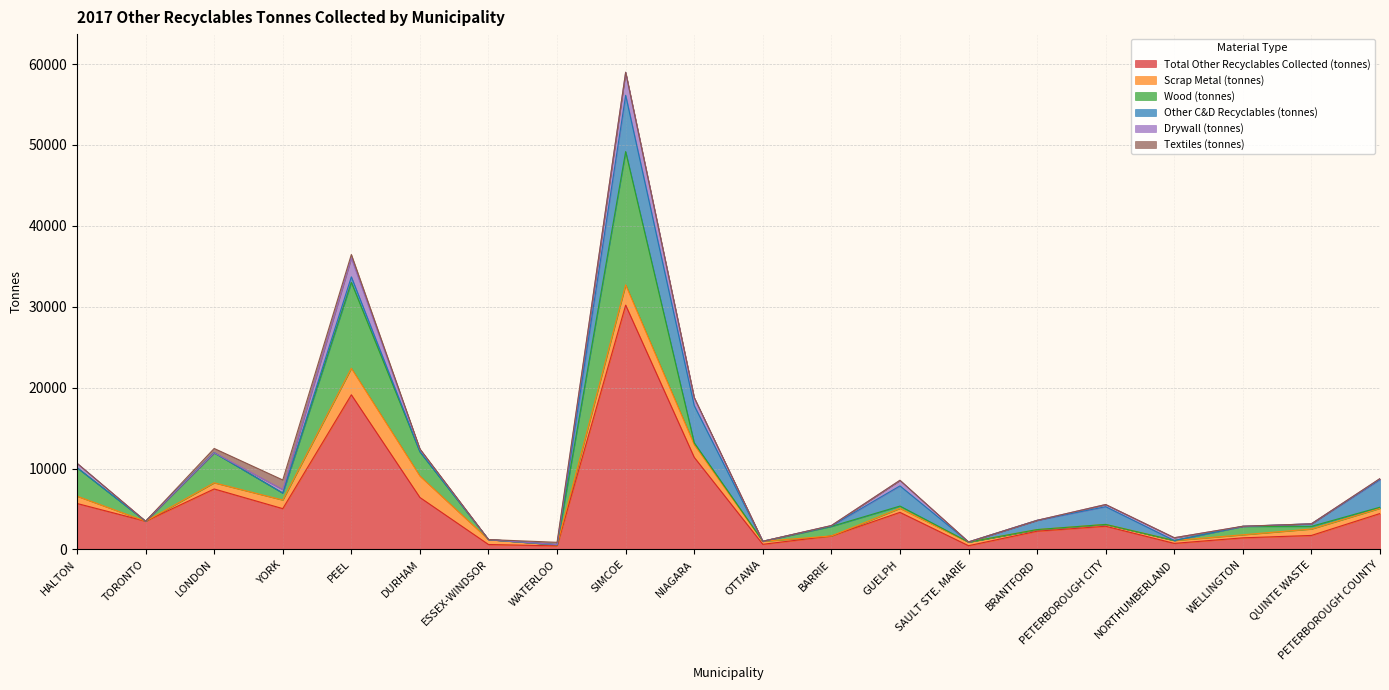

At which category is the sum across all series the highest?

SIMCOE